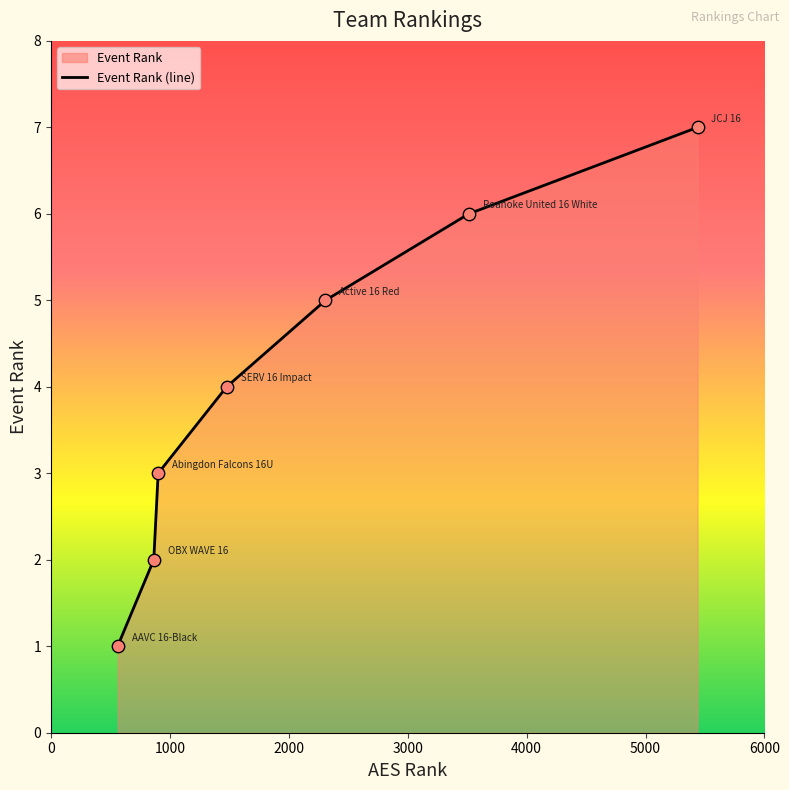

Approximately how many times larger is the value at SERV 16 Impact compared to Roanoke United 16 White?

0.7